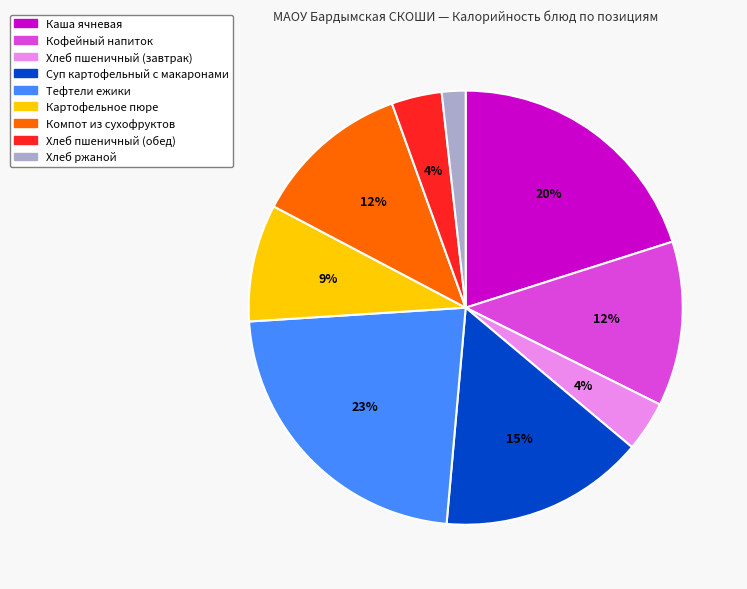

Is there any slice that represents more than half of the pie?

No